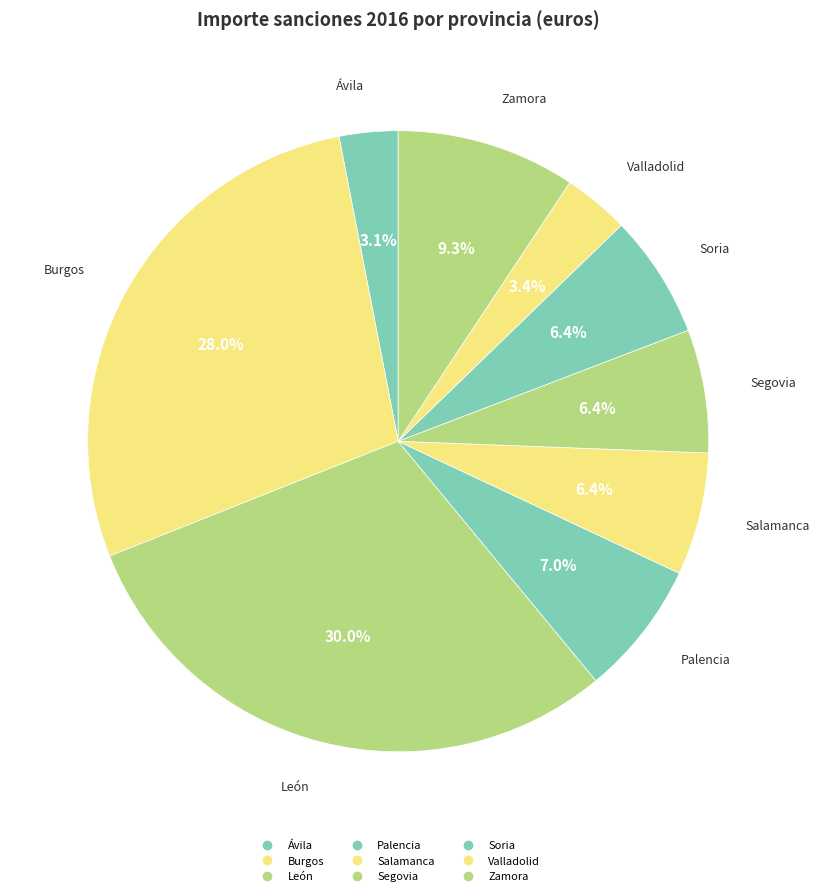

To the nearest percent, what percentage of the pie is Valladolid?

3%